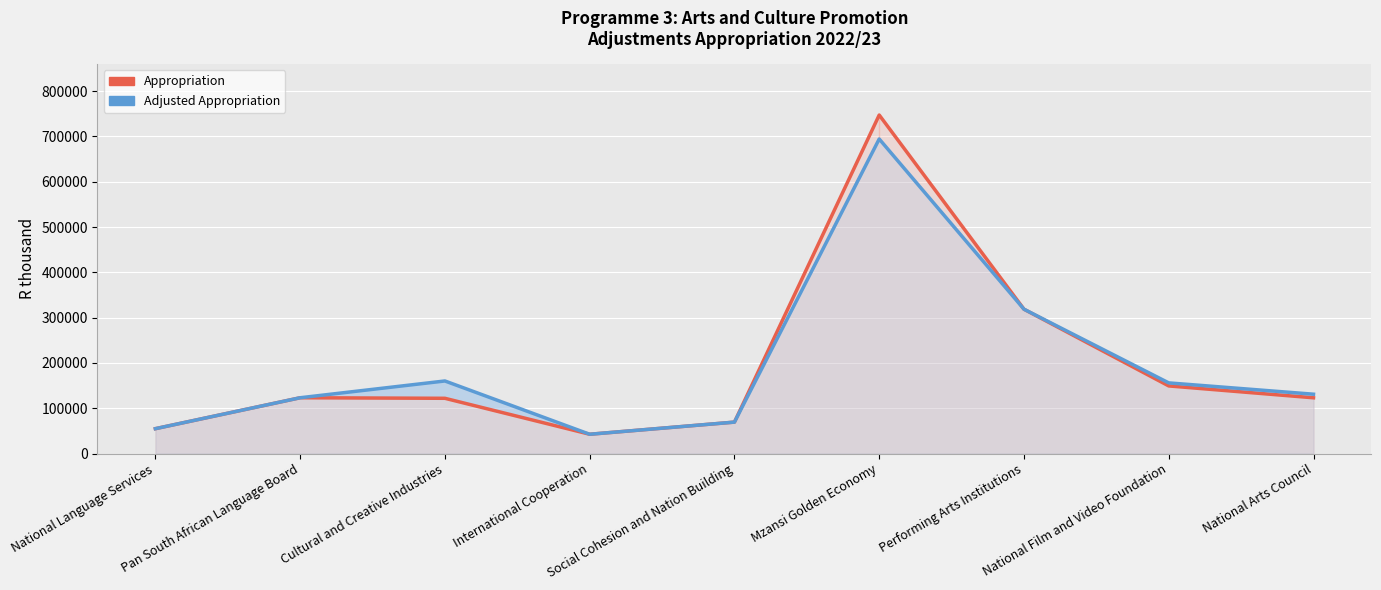

What is the value of the Adjusted Appropriation point at the 3rd from the left?

160155